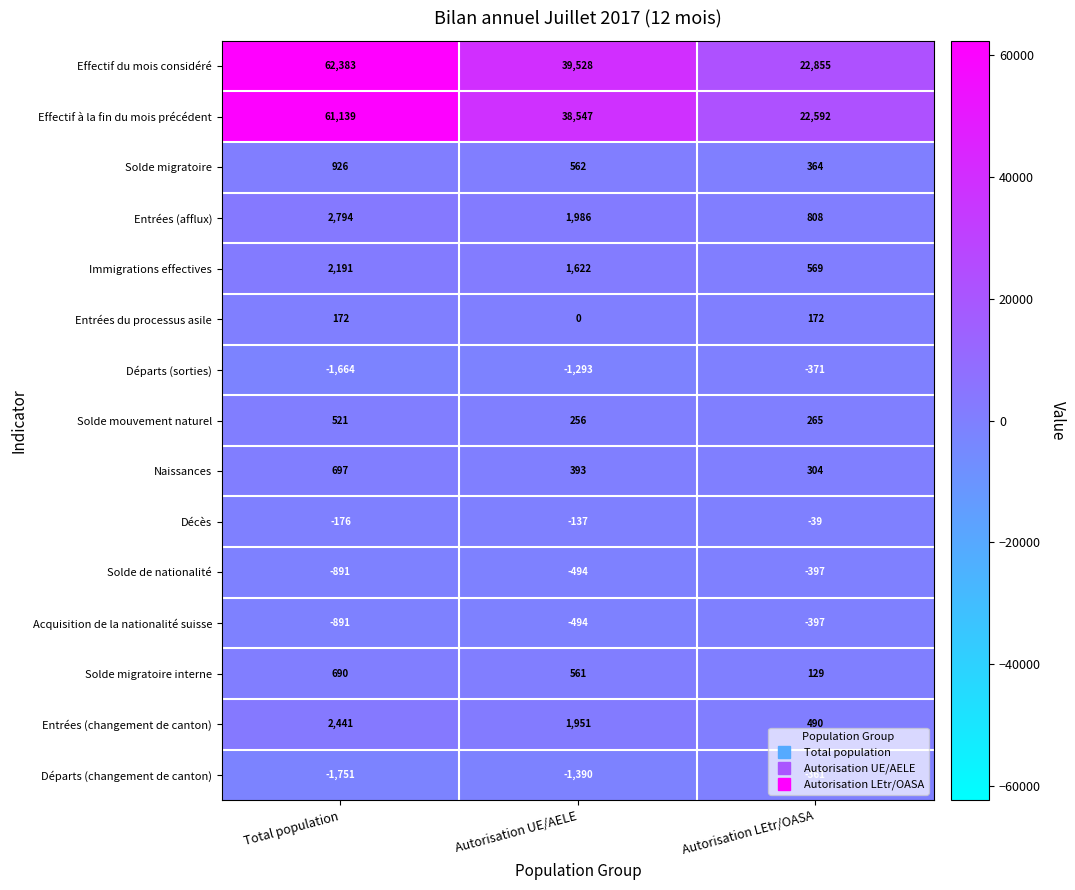

The value of Effectif à la fin du mois précédent at Total population is 61139. True or false?

True